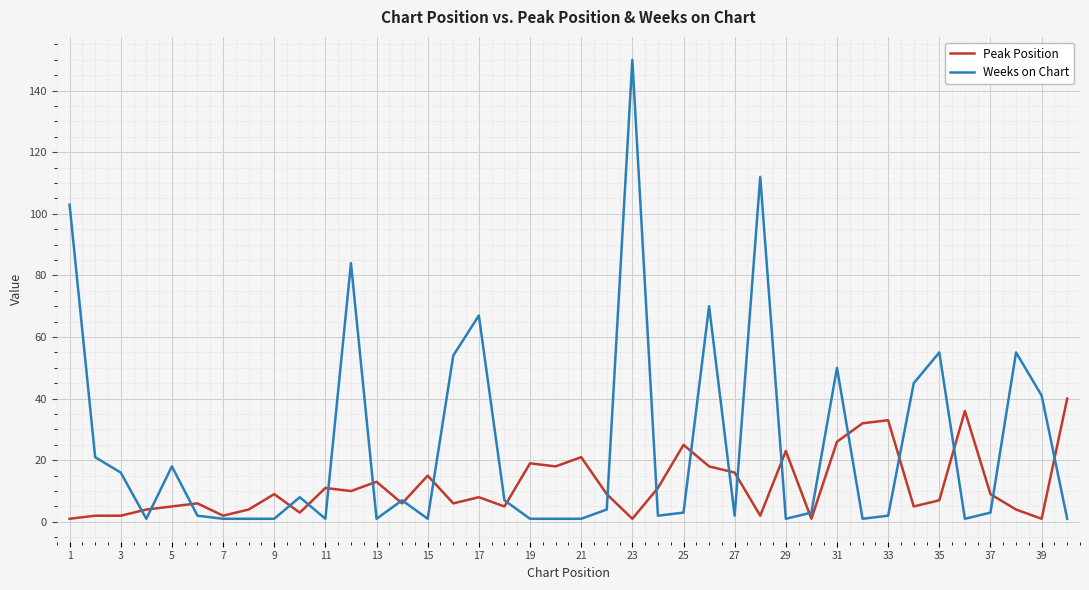

What is the maximum value shown in the chart?

150